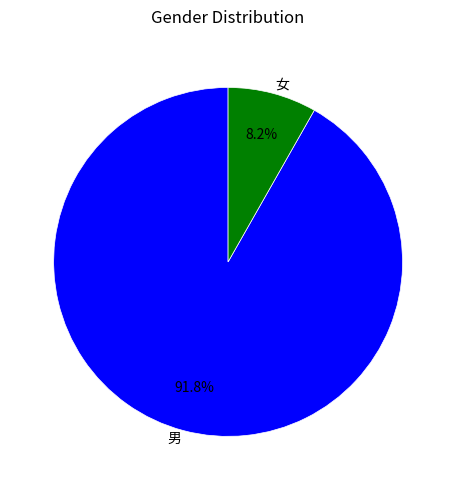

What percentage is the 女 slice, to the nearest percent?

8%